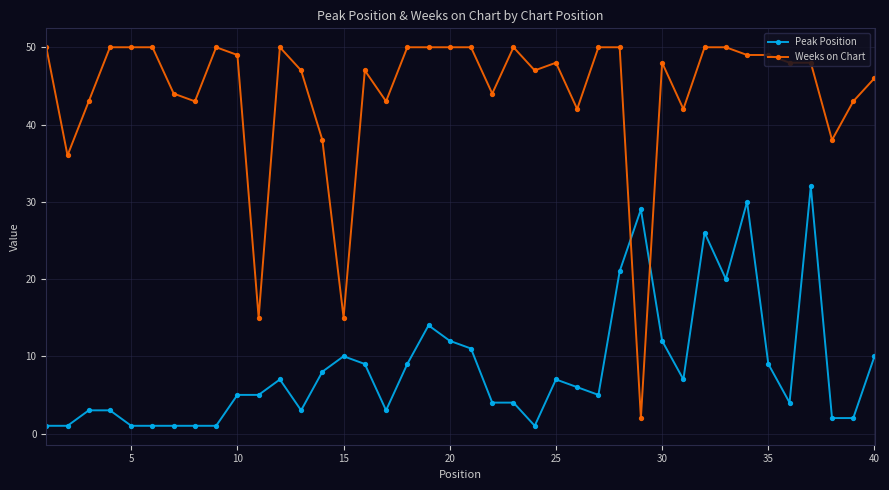

What is the smallest value displayed?

1